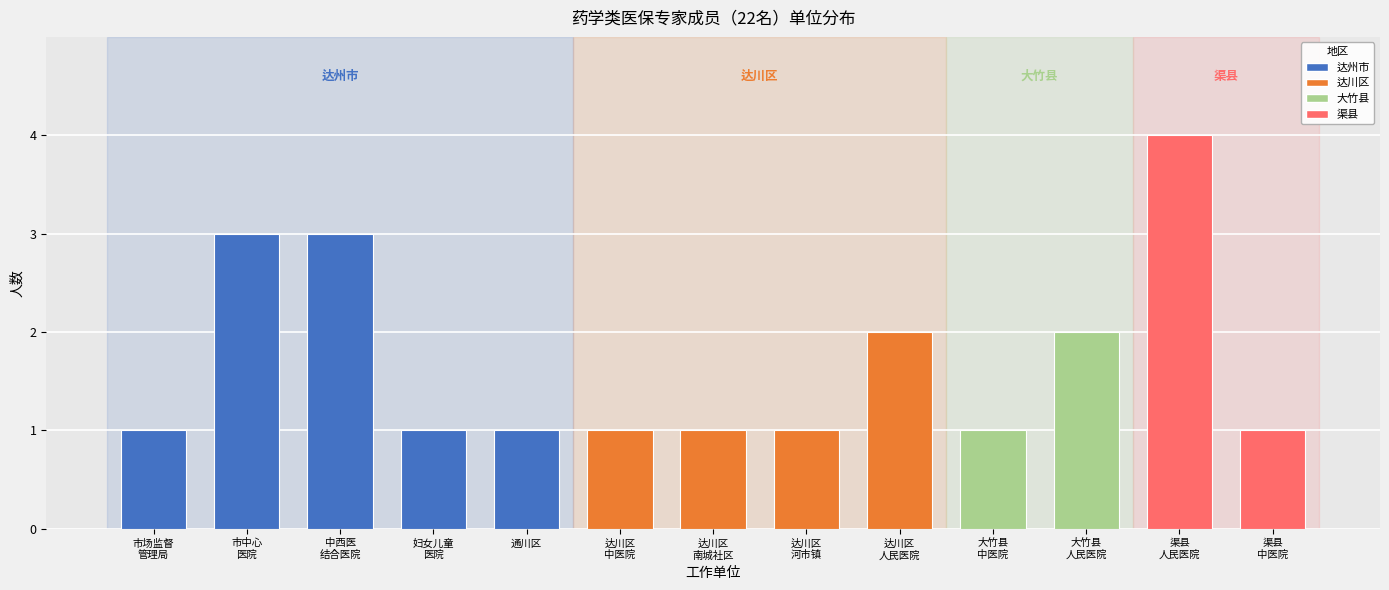

What is the difference between the maximum and minimum values?

3